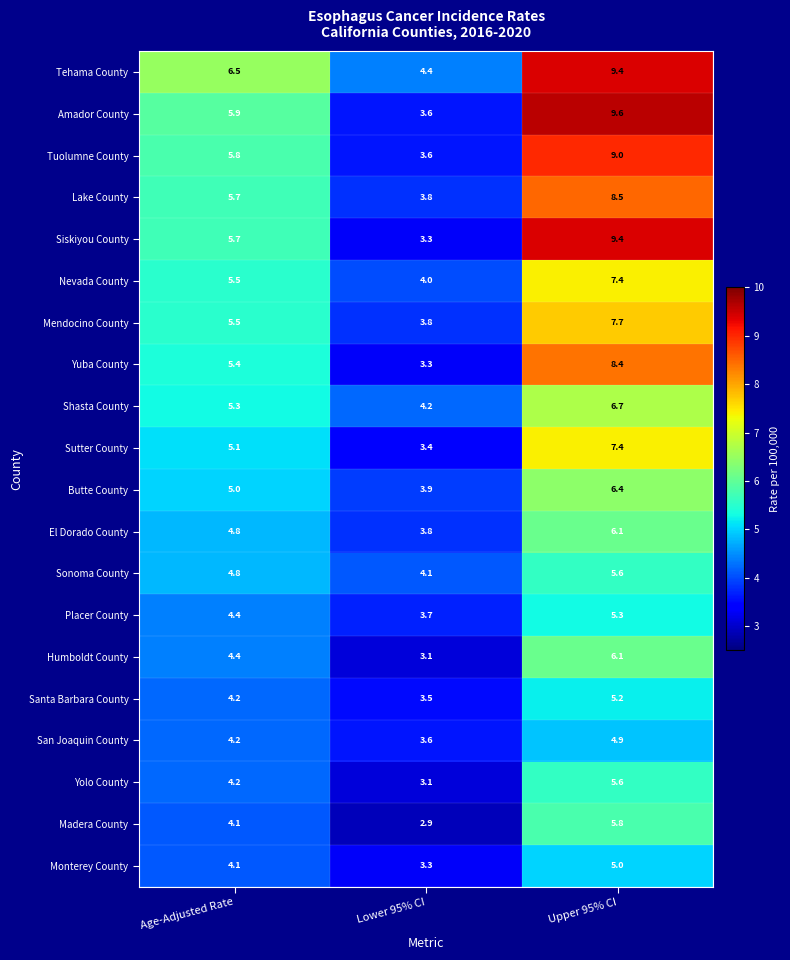

Which label corresponds to the largest value in the chart?

Upper 95% CI